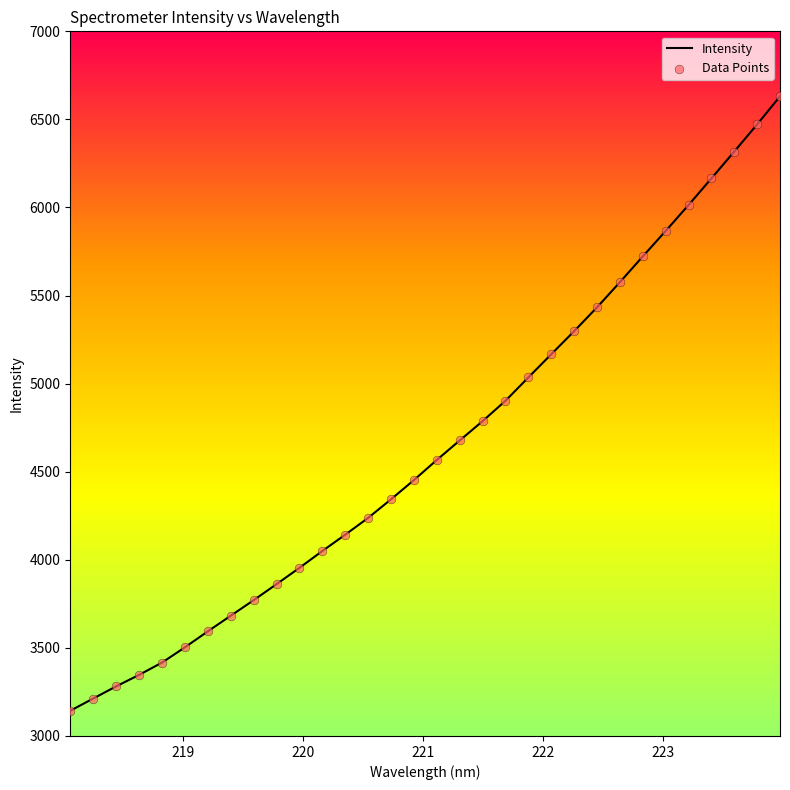

What is the maximum value shown in the chart?

6631.0